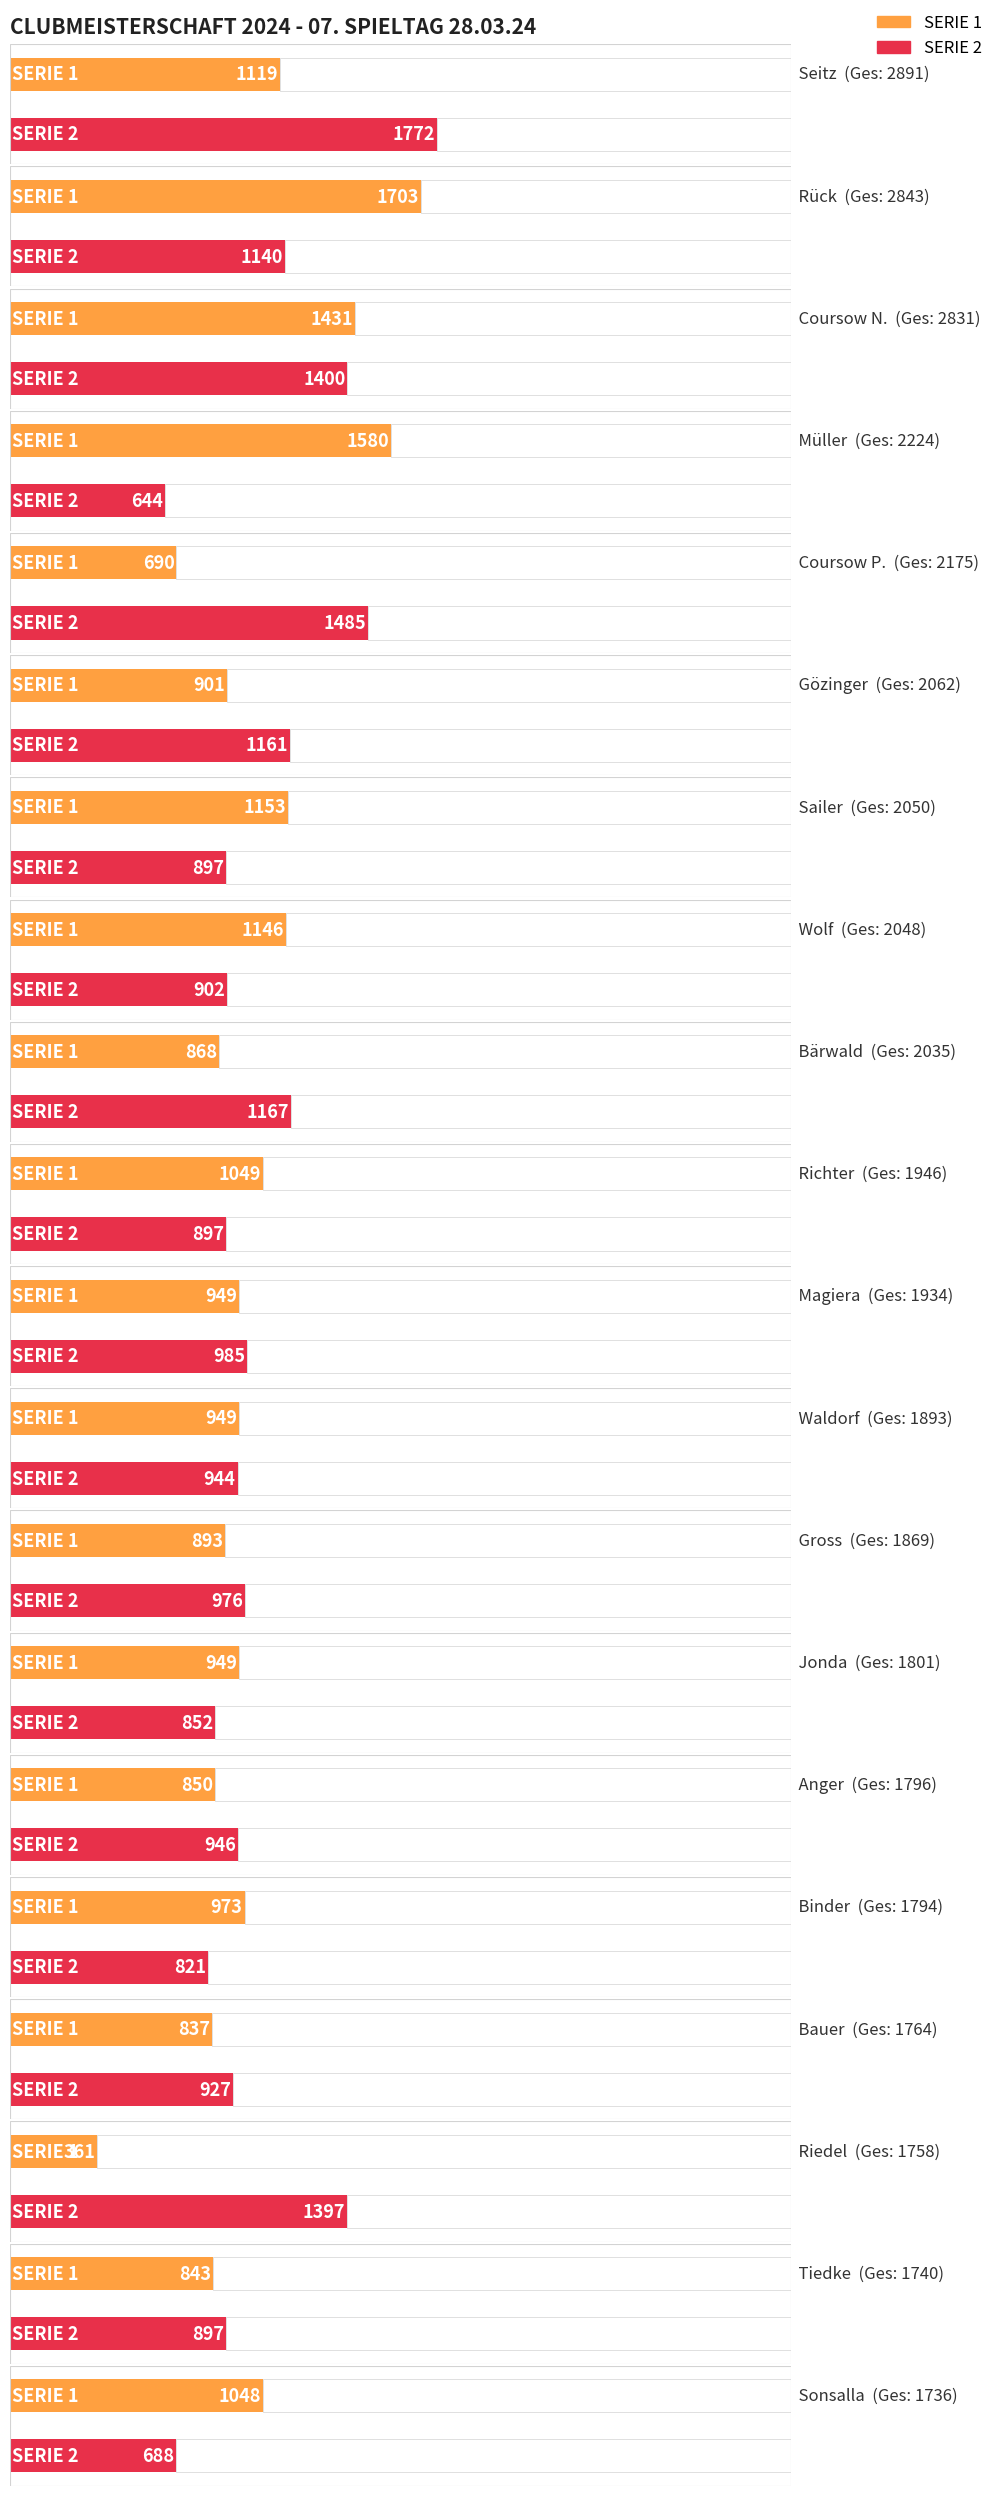

Reading right to left, transcribe all the data shown in this chart.

SERIE 1: Sonsalla=1048	Tiedke=843	Riedel=361	Bauer=837	Binder=973	Anger=850	Jonda=949	Gross=893	Waldorf=949	Magiera=949	Richter=1049	Bärwald=868	Wolf=1146	Sailer=1153	Gözinger=901	Coursow P.=690	Müller=1580	Coursow N.=1431	Rück=1703	Seitz=1119
SERIE 2: Sonsalla=688	Tiedke=897	Riedel=1397	Bauer=927	Binder=821	Anger=946	Jonda=852	Gross=976	Waldorf=944	Magiera=985	Richter=897	Bärwald=1167	Wolf=902	Sailer=897	Gözinger=1161	Coursow P.=1485	Müller=644	Coursow N.=1400	Rück=1140	Seitz=1772
GESAMT: Sonsalla=1736	Tiedke=1740	Riedel=1758	Bauer=1764	Binder=1794	Anger=1796	Jonda=1801	Gross=1869	Waldorf=1893	Magiera=1934	Richter=1946	Bärwald=2035	Wolf=2048	Sailer=2050	Gözinger=2062	Coursow P.=2175	Müller=2224	Coursow N.=2831	Rück=2843	Seitz=2891